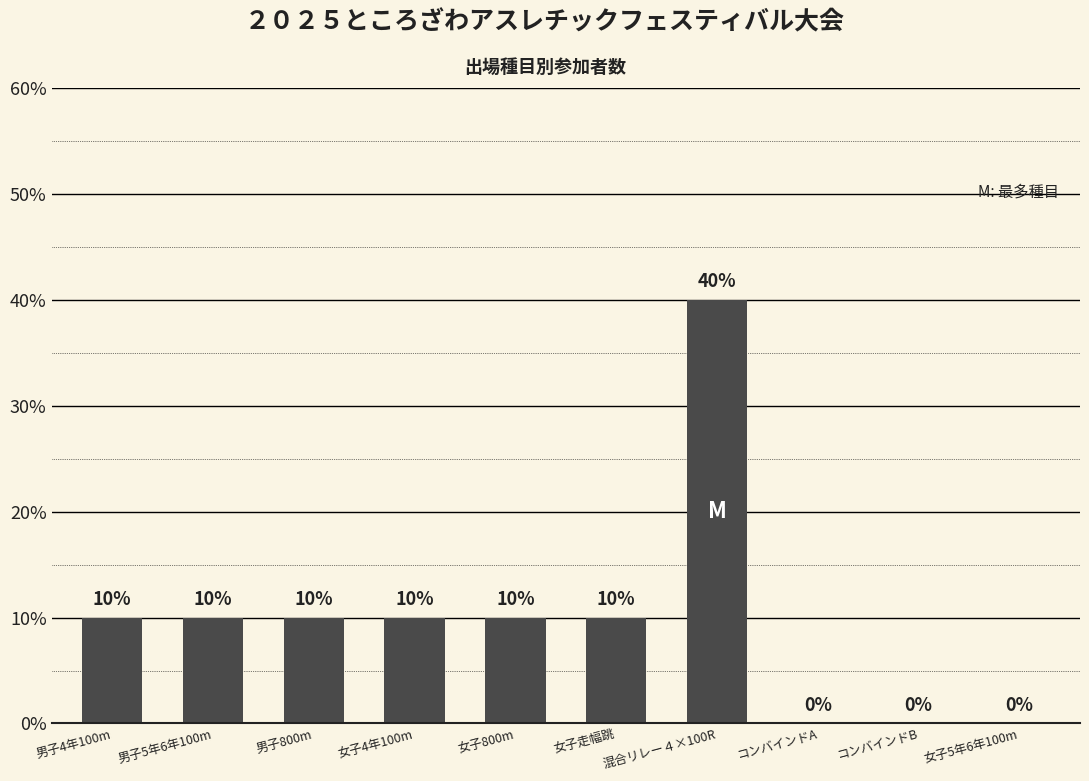

Which category has the highest value across all series?

混合リレー４×100R